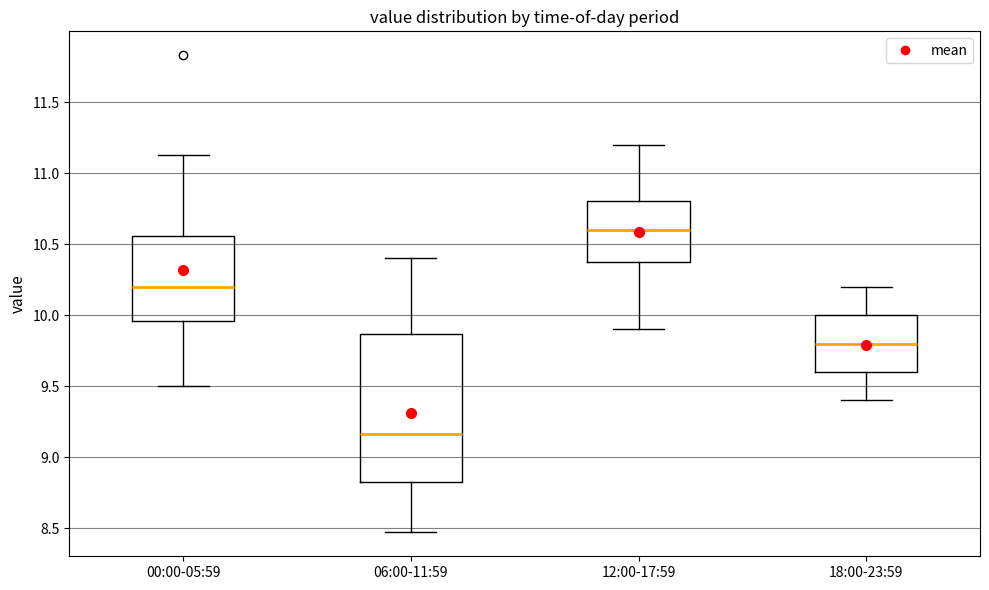

Which box has the lowest median line?

06:00-11:59